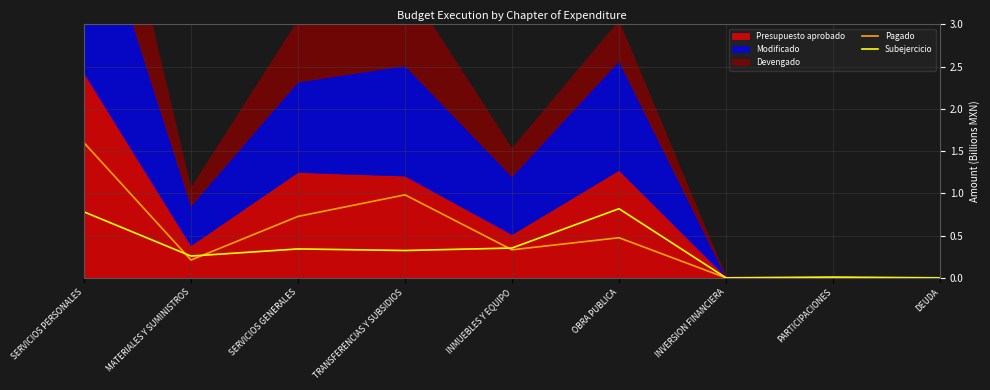

Which category has the highest value across all series?

SERVICIOS PERSONALES